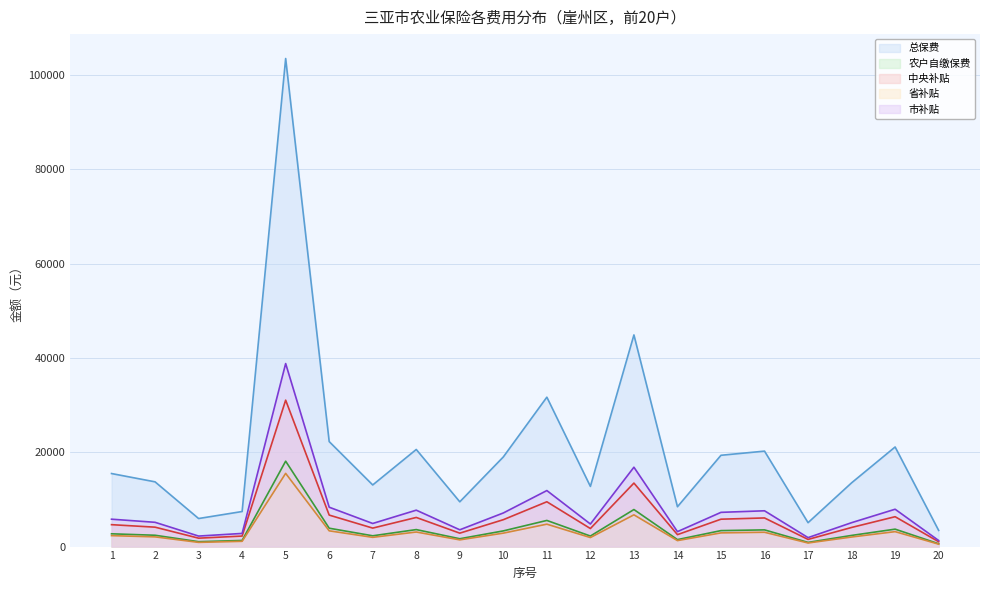

How many values in the 中央补贴 series exceed 4646?

10